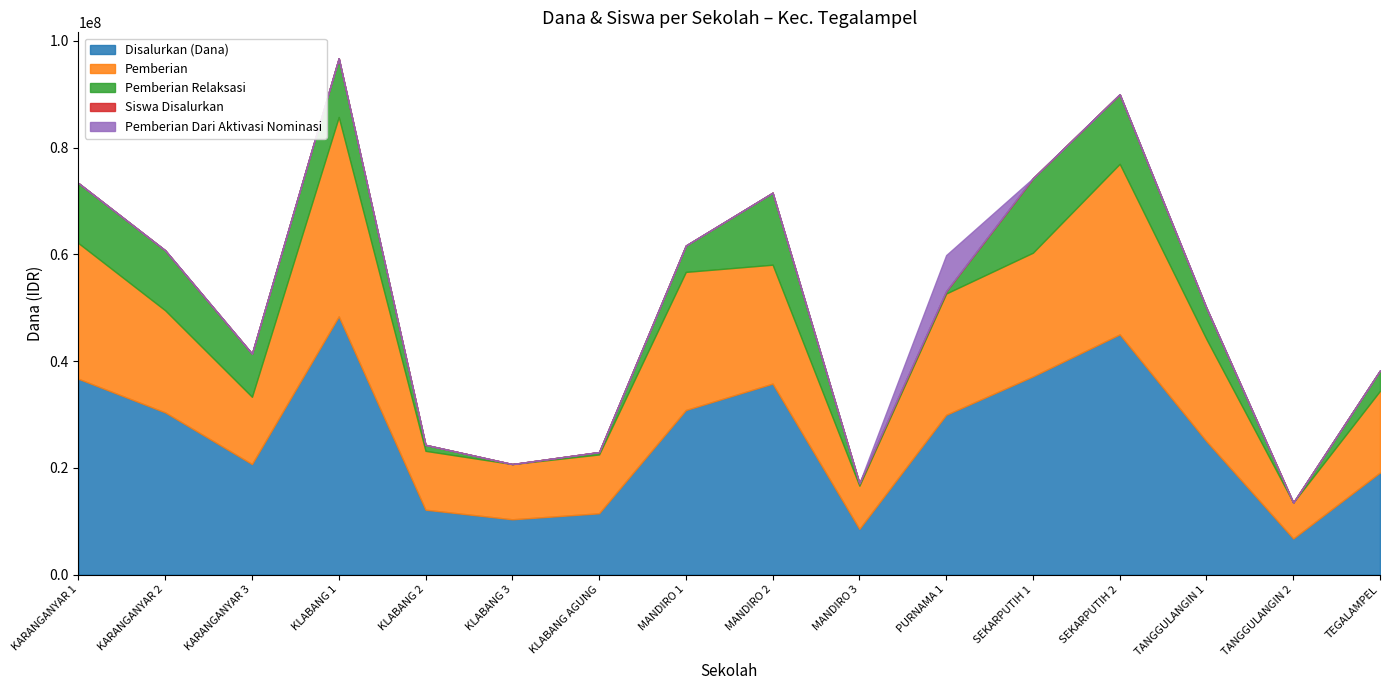

What are all the series names shown in the legend?

Disalurkan (Dana), Pemberian, Pemberian Relaksasi, Siswa Disalurkan, Pemberian Dari Aktivasi Nominasi